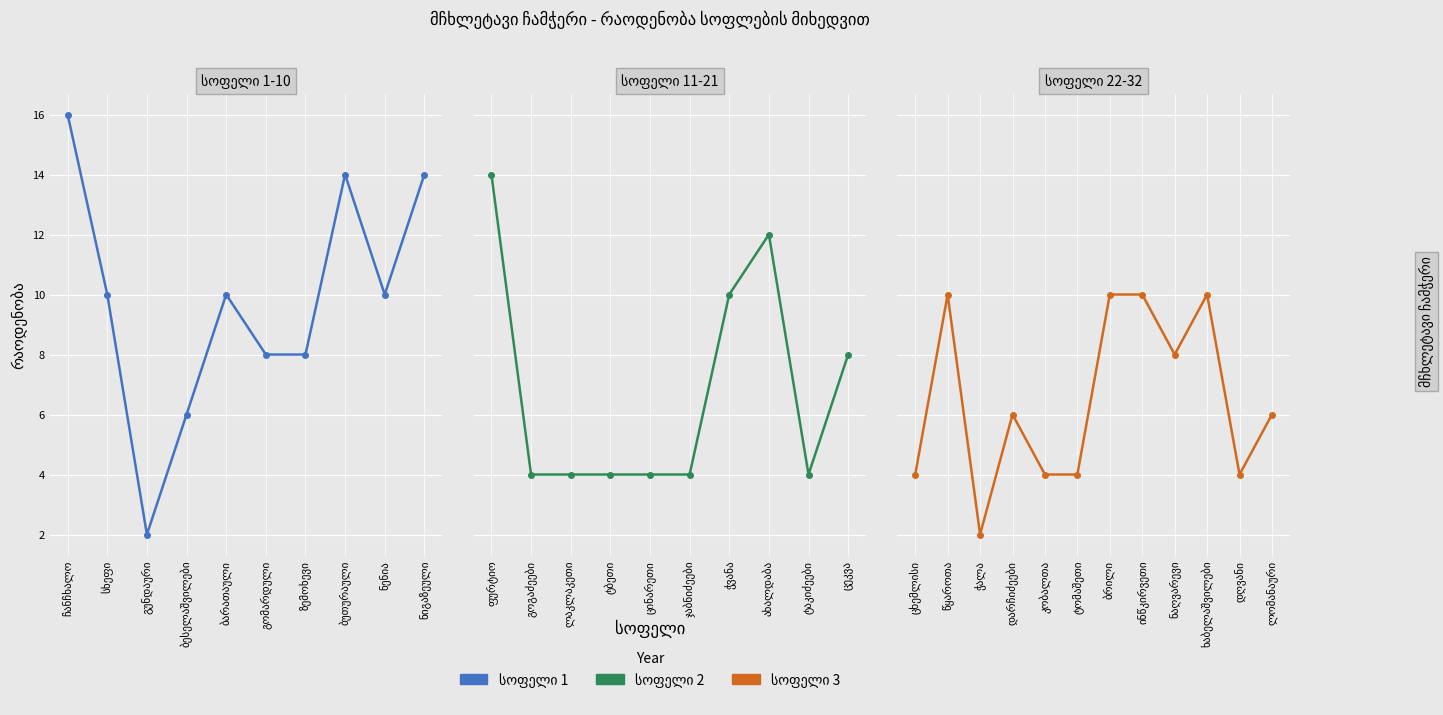

Approximately how many times larger is the value at ჯაბნიძეები compared to დღვანი?

1.0